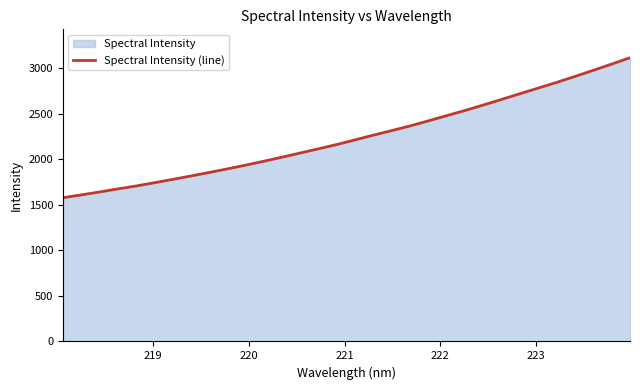

What is the difference between the maximum and minimum values?

1537.8